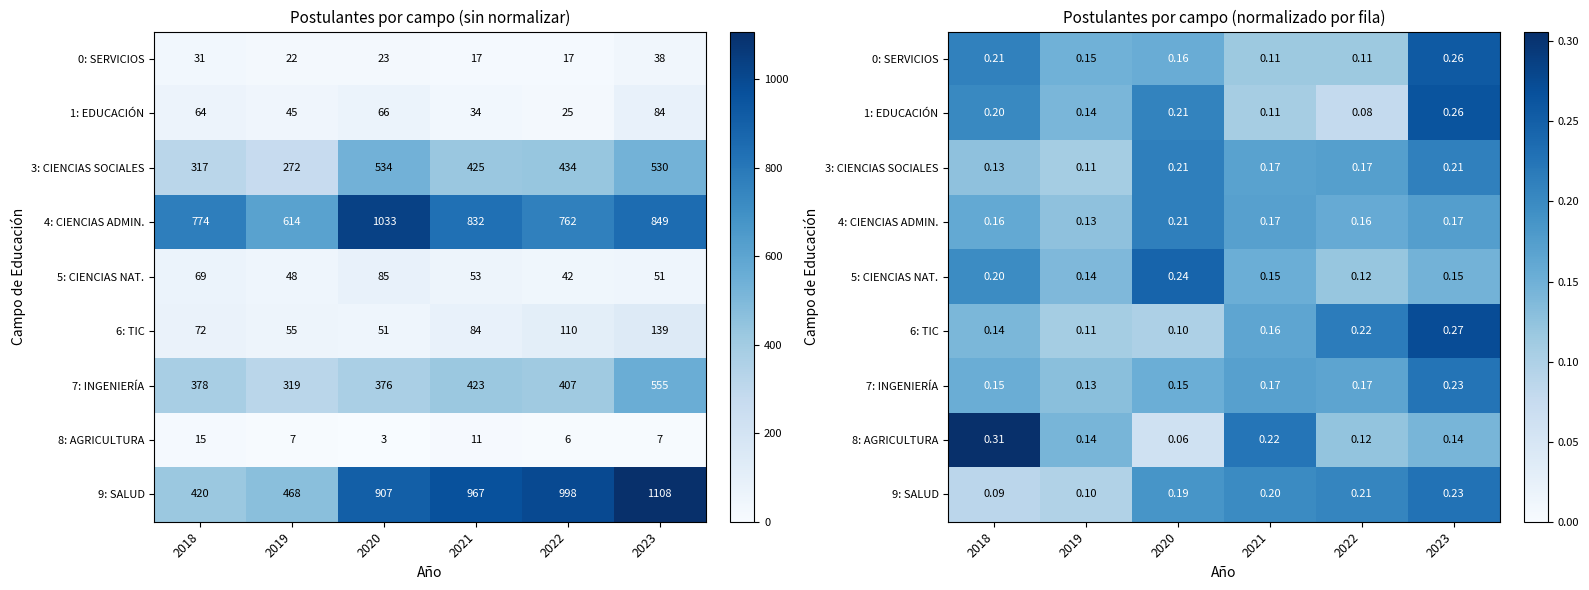

Is the value of 7: INGENIERÍA at 2018 greater than the value of 6: TIC at 2020?

Yes